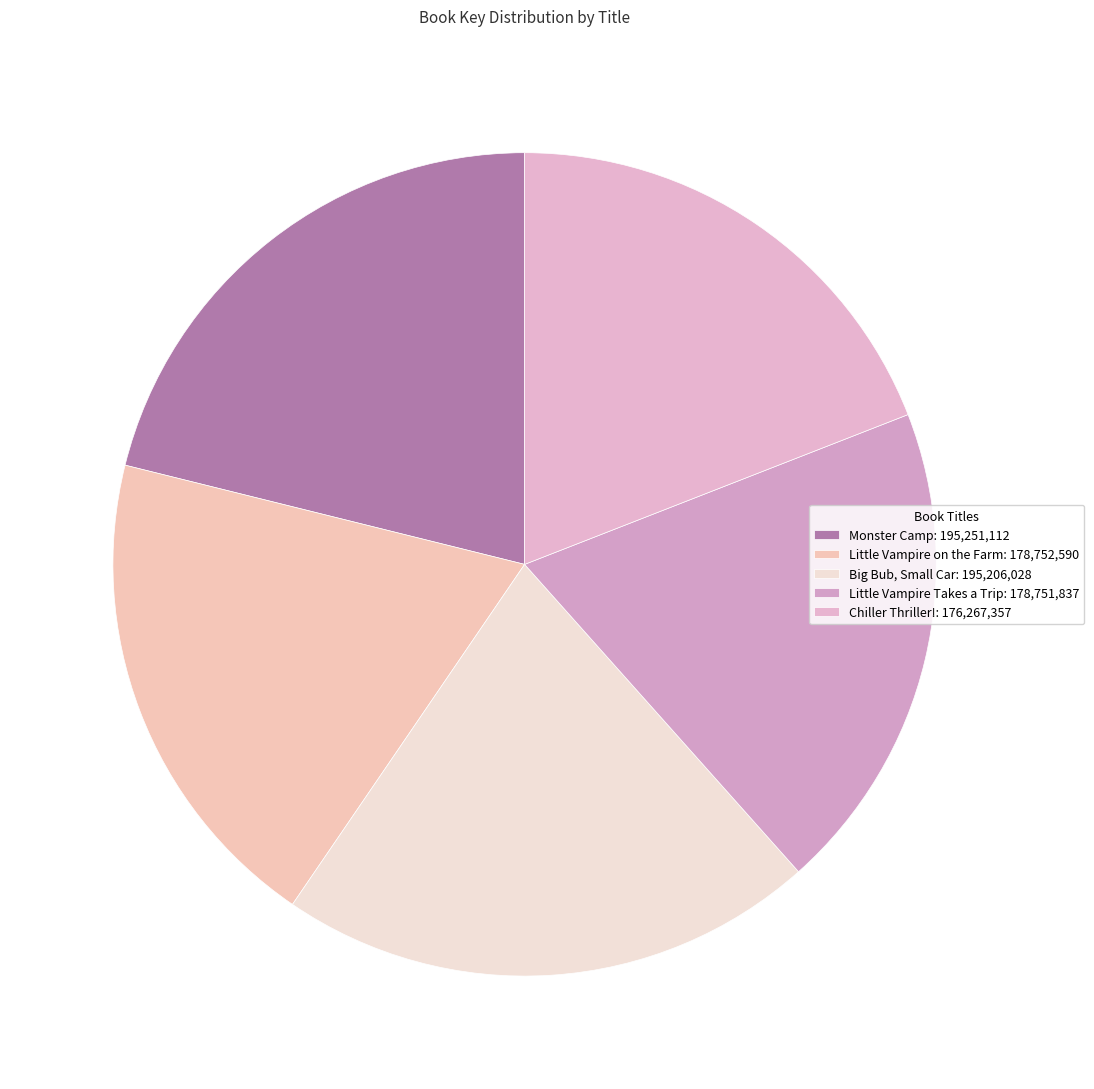

What is the smallest slice in the pie chart?

Chiller Thriller!